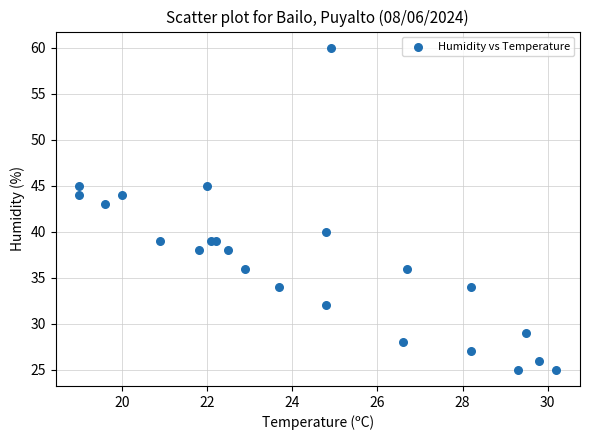

What Y value in the scatter plot is closest to 42?

43